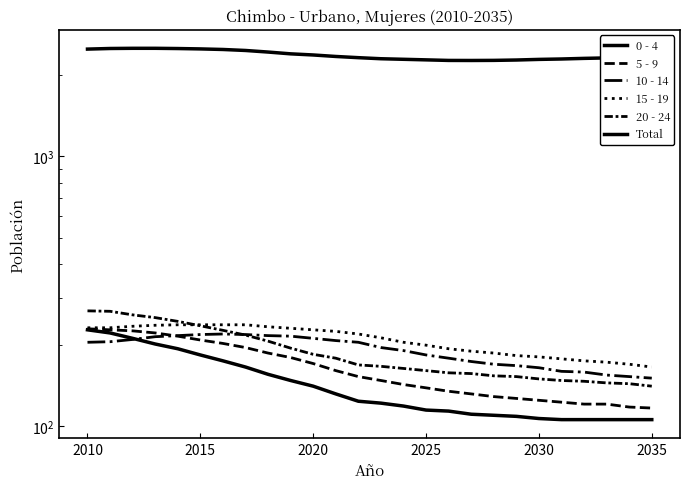

Reading left to right, what are all the values shown in this chart?

0 - 4: 228	222	212	202	194	184	175	166	156	148	141	132	124	122	119	115	114	111	110	109	107	106	106	106	106	106
5 - 9: 230	228	226	222	216	209	203	196	187	180	171	161	153	148	143	139	135	132	129	127	125	123	121	121	118	117
10 - 14: 205	206	210	215	217	219	220	219	217	216	212	208	205	196	191	184	179	174	170	168	165	160	159	155	153	151
15 - 19: 232	232	235	237	238	238	238	238	234	231	228	225	220	213	205	200	194	190	187	183	181	178	175	173	170	166
20 - 24: 268	267	259	253	245	236	227	218	207	195	185	179	169	167	164	161	158	157	154	153	150	148	147	145	144	141
Total: 2498	2511	2515	2515	2510	2502	2490	2469	2436	2399	2376	2346	2322	2301	2290	2279	2268	2267	2269	2276	2288	2296	2308	2317	2328	2346